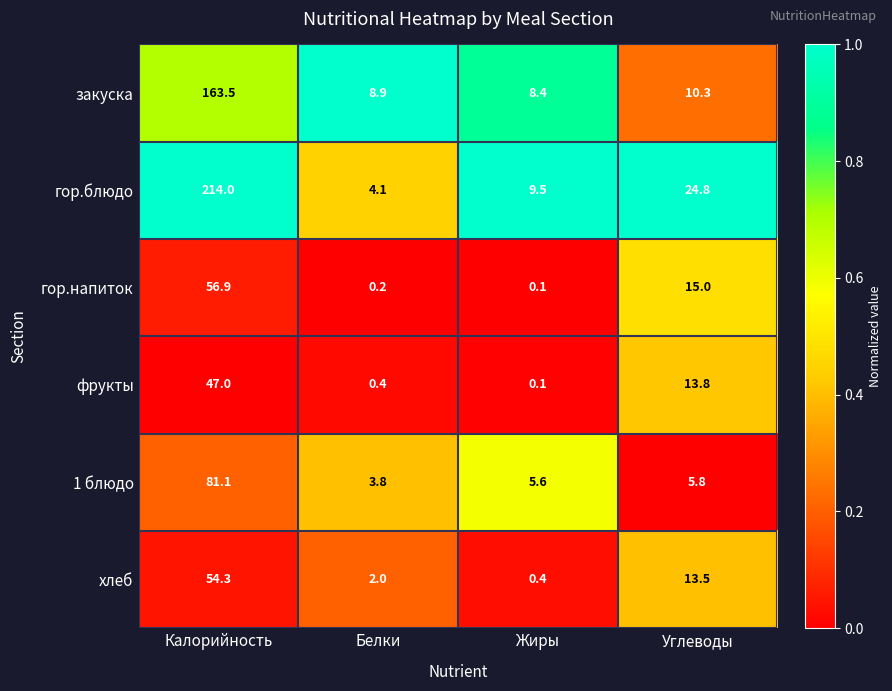

True or false: гор.блюдо has a value of 2.5 at Жиры.

False